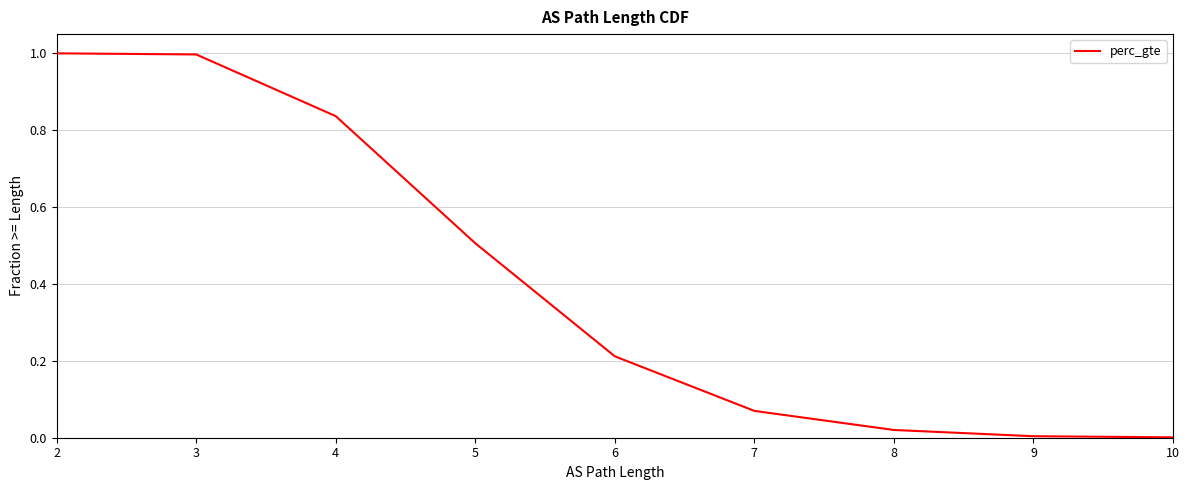

The value at 10 is 0.0. True or false?

True